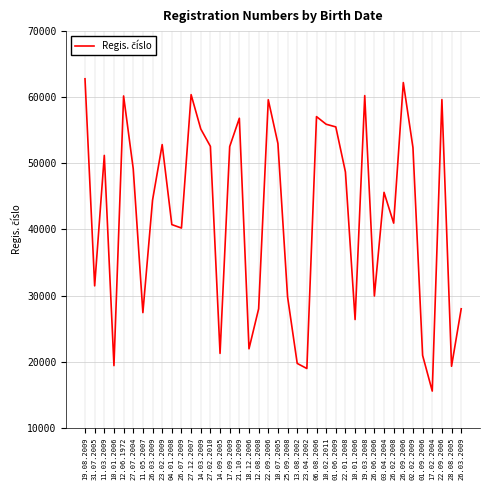

Between 10.02.2011 and 26.06.2006, which is larger?

10.02.2011